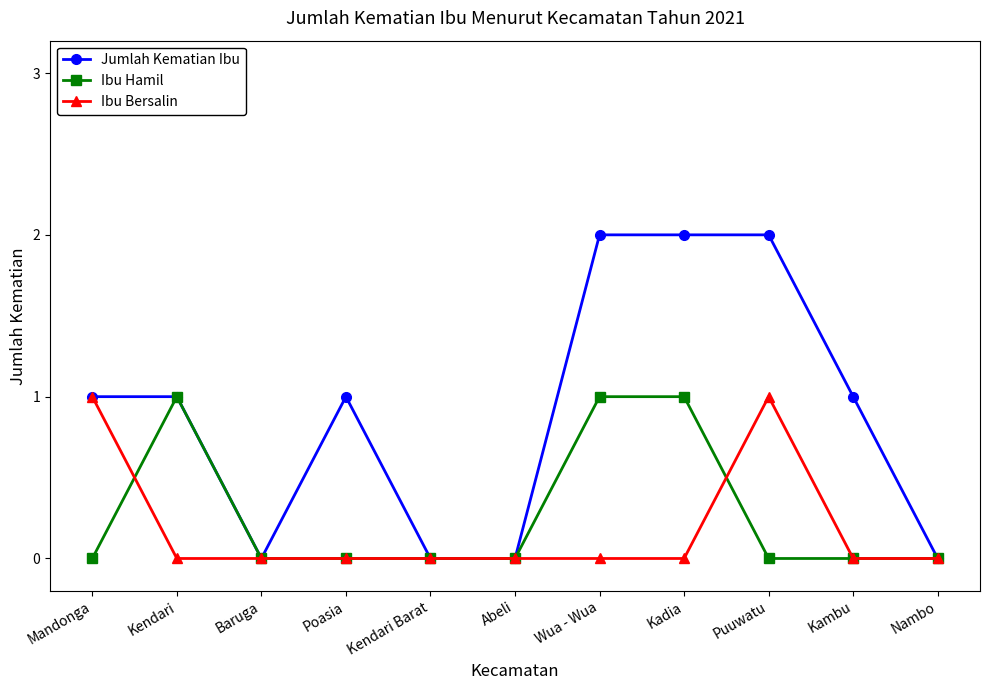

Does the chart display data point markers on the line(s)?

Yes